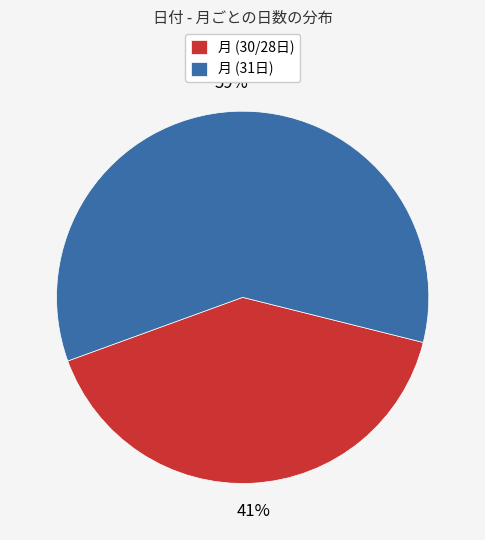

Do 月 (30/28日) and 月 (31日) together represent more than half of the pie?

Yes